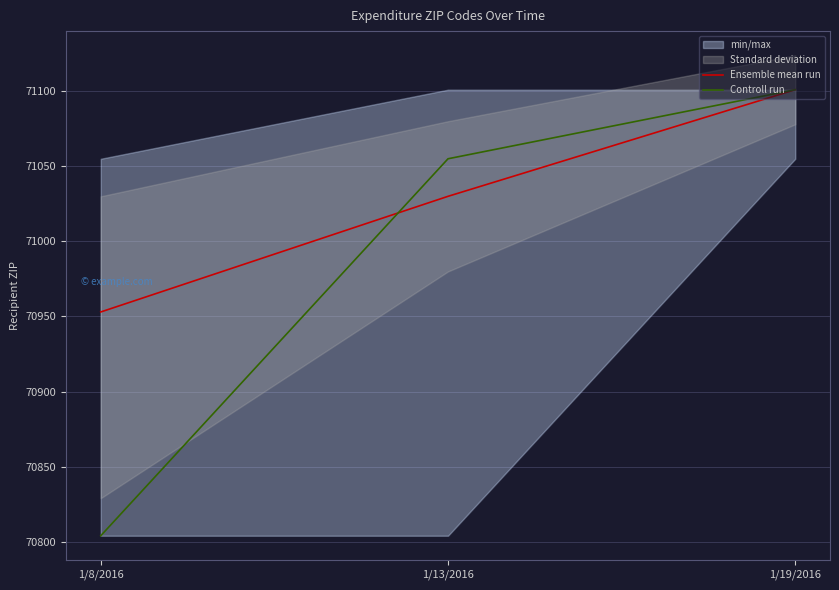

Rank the series at 1/8/2016 from highest to lowest value.

Ensemble mean run, Controll run